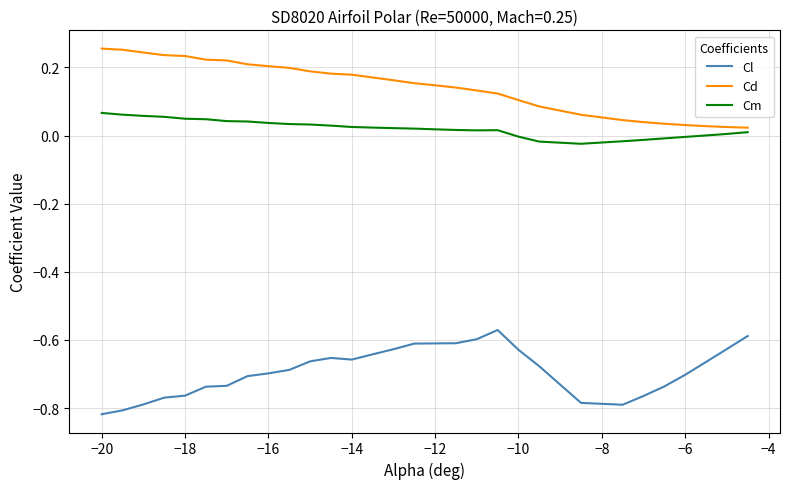

Rank the series by their maximum value, from lowest to highest.

Cl, Cm, Cd